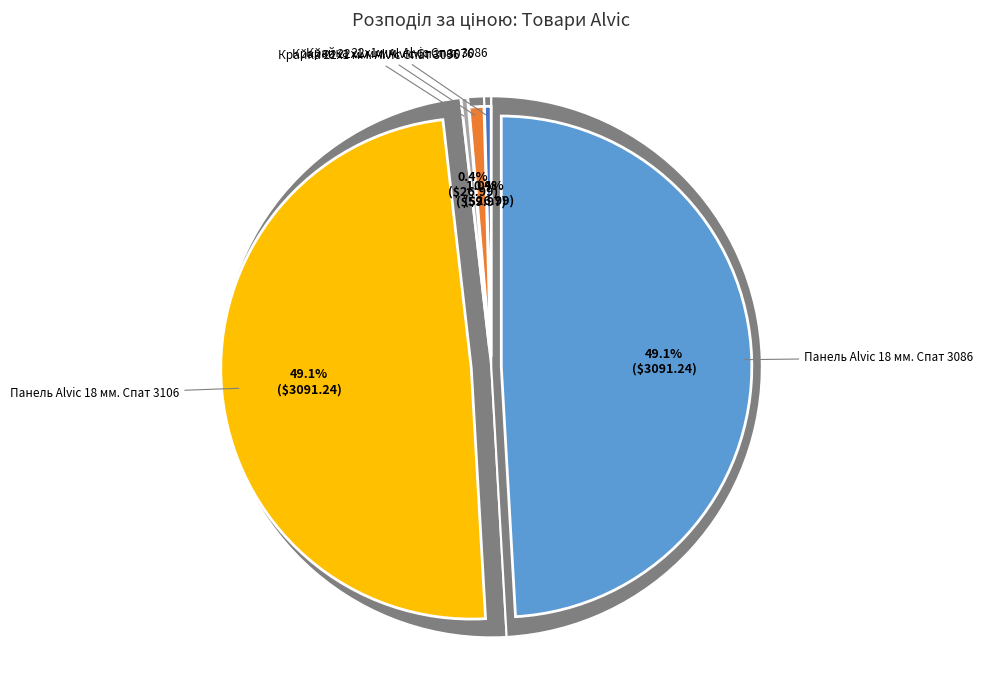

Does Крайка 22x1 мм. Alvic Спат 3076 account for over 50% of the chart?

No